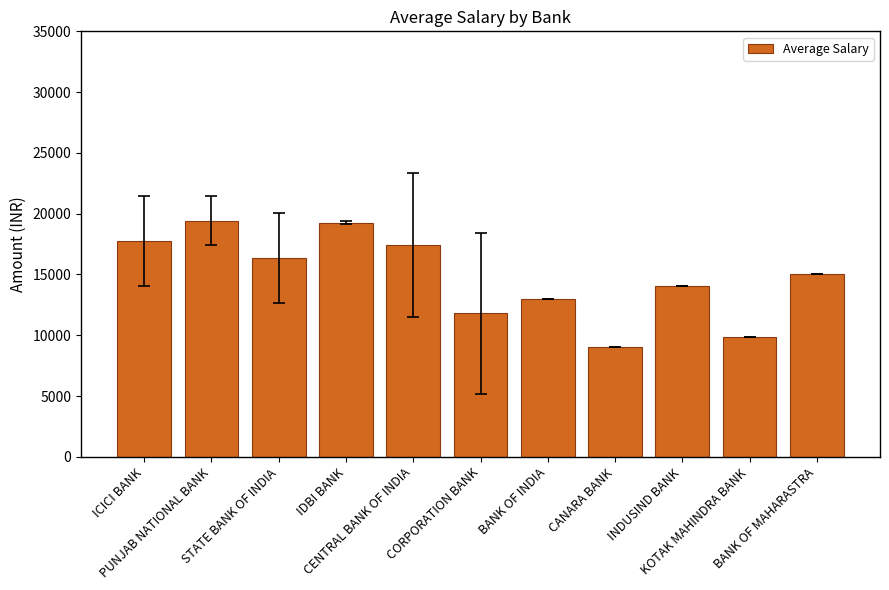

The chart shows a value of 6195.4 at KOTAK MAHINDRA BANK. True or false?

False